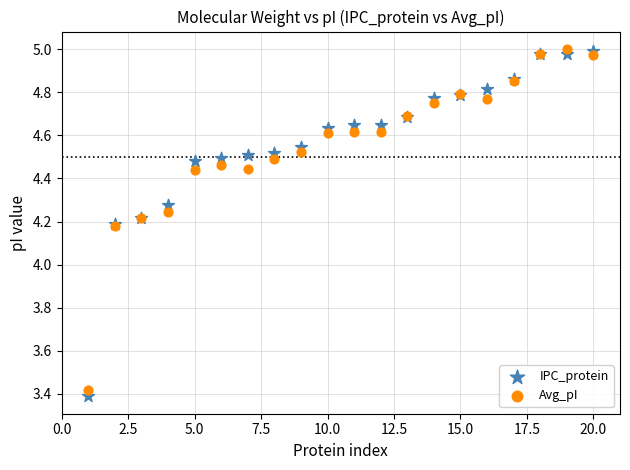

What are all the series names shown in the legend?

IPC_protein, Avg_pI